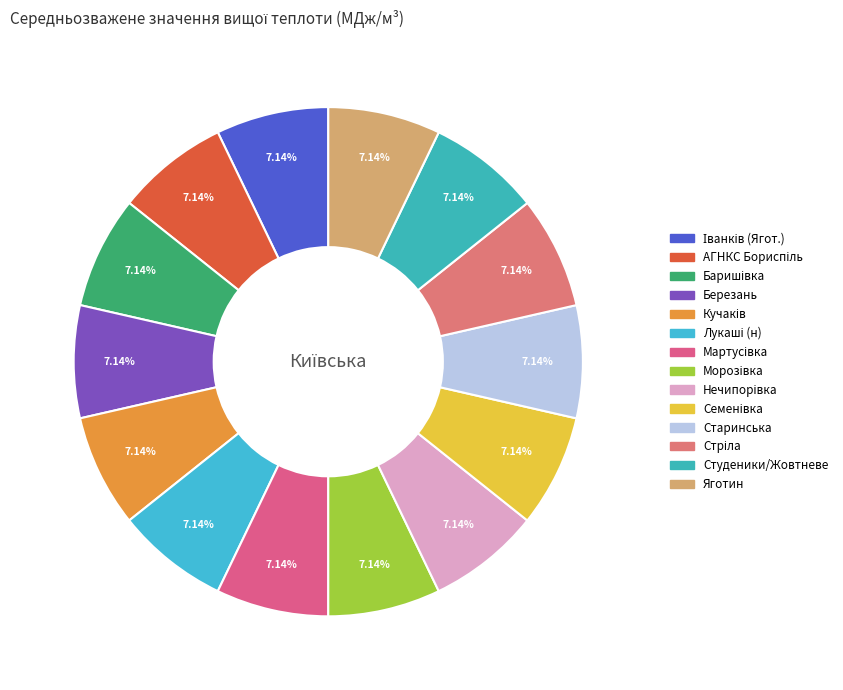

To the nearest percent, what is the average slice percentage?

7%